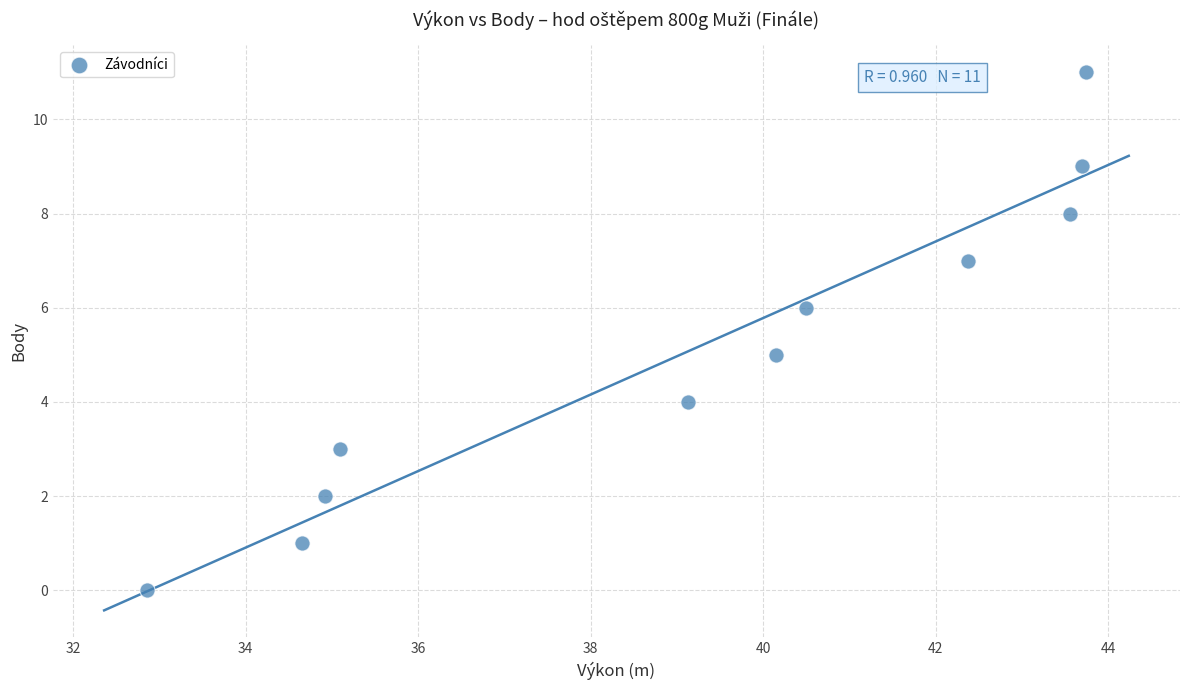

What is the range of Y values (max minus min)?

11